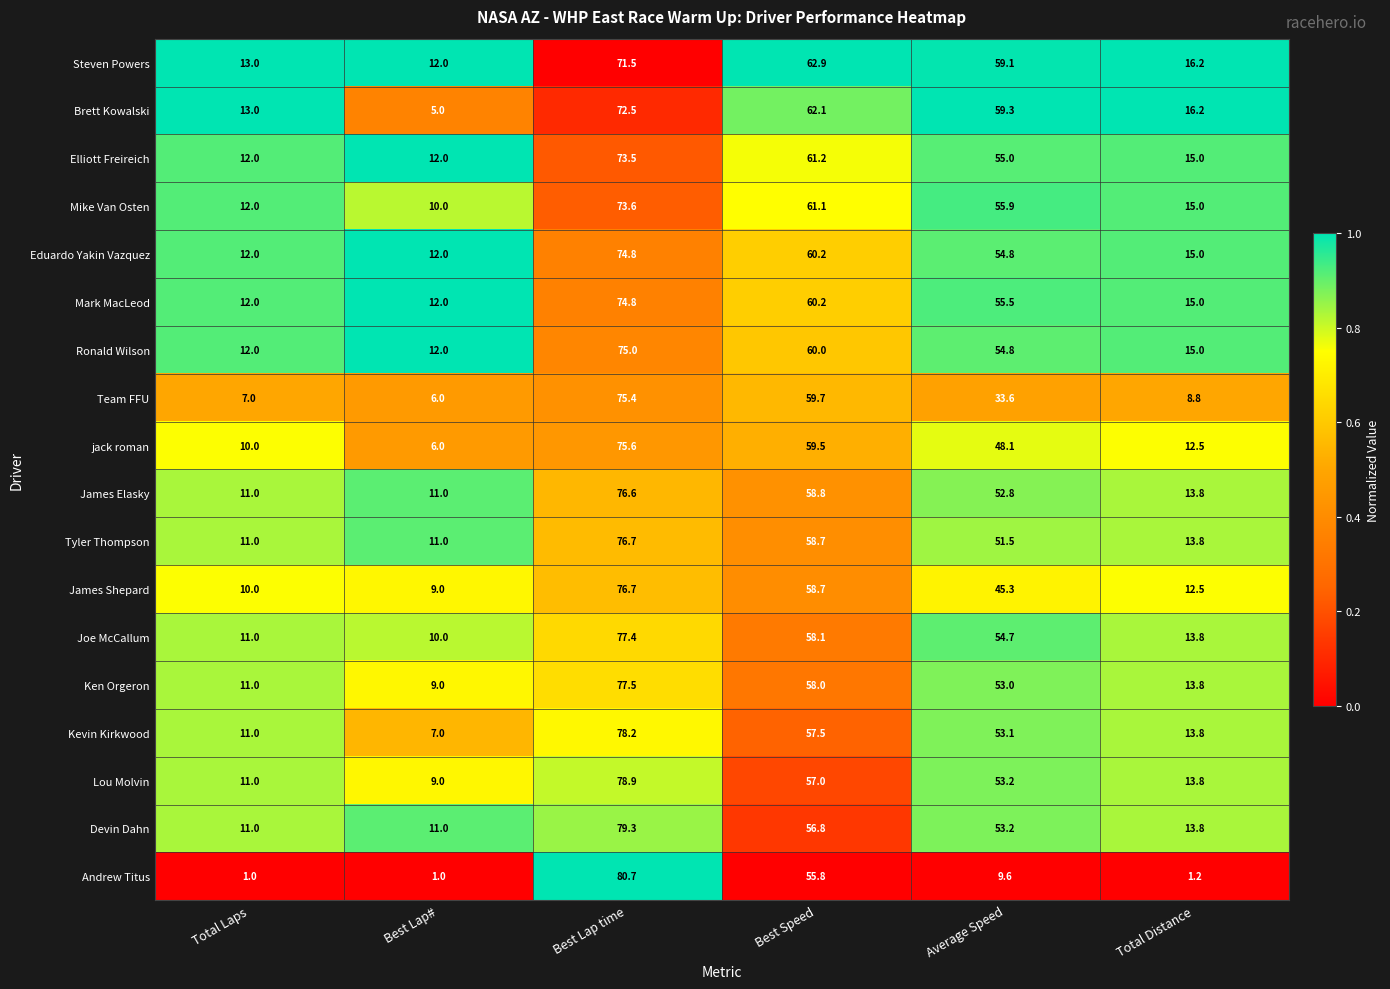

Which series changed the most between Total Laps and Best Speed?

Andrew Titus